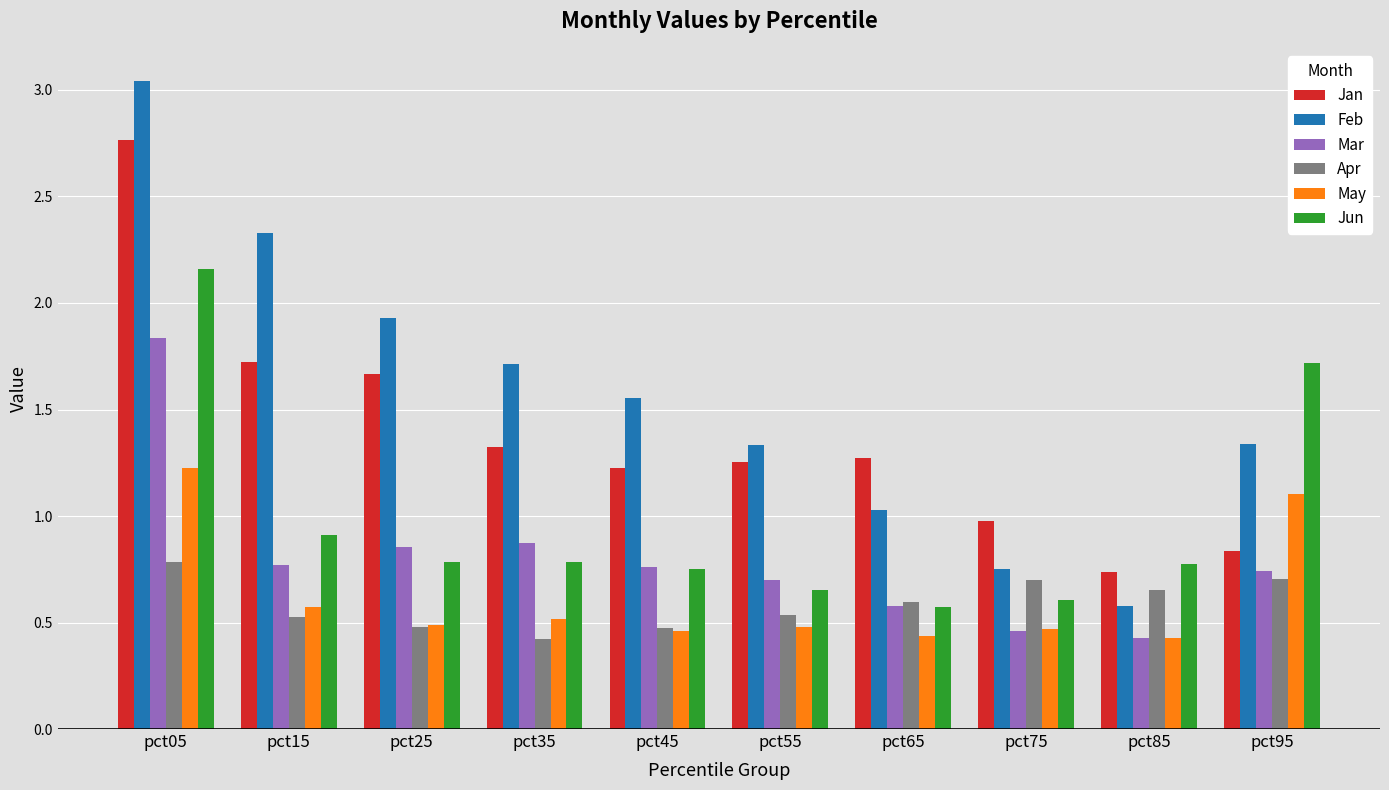

Rank the series at pct15 from highest to lowest value.

Feb, Jan, Jun, Mar, May, Apr